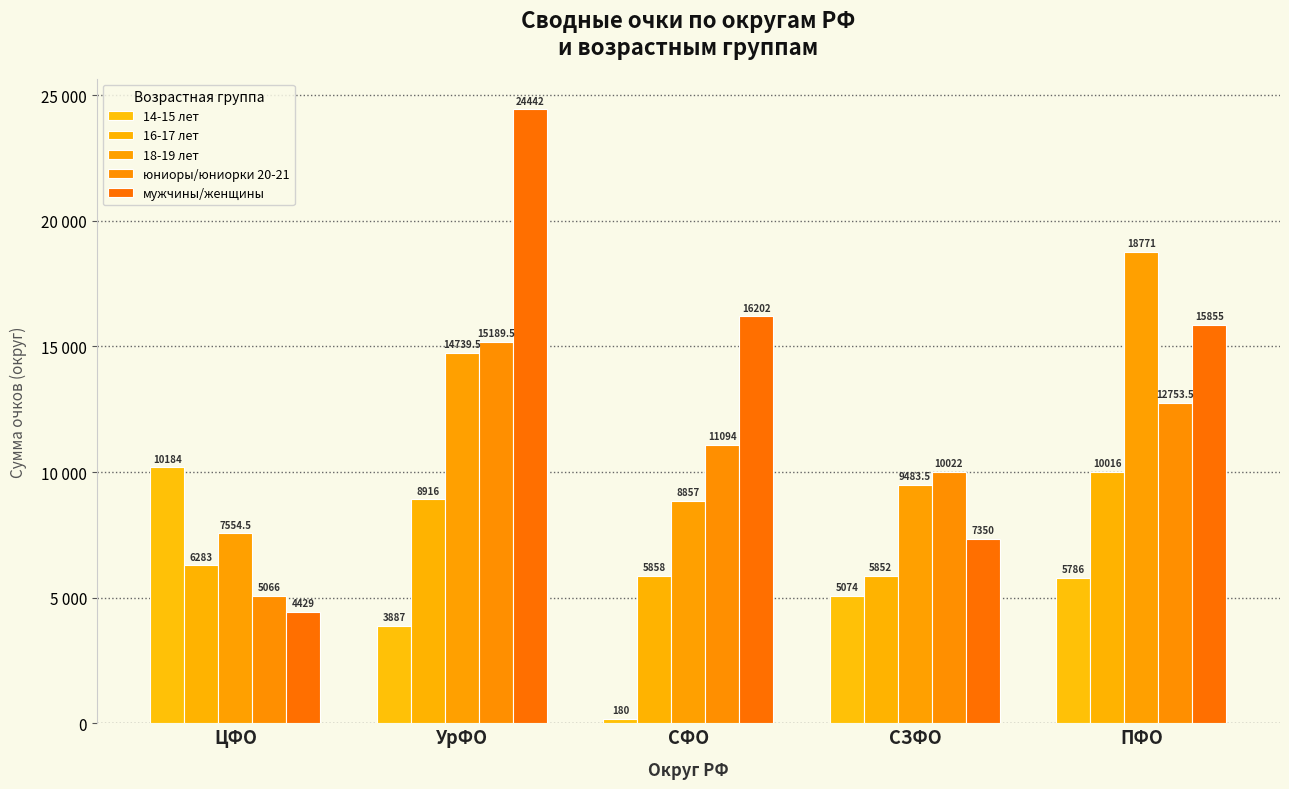

At which label does 14-15 лет reach its minimum?

СФО